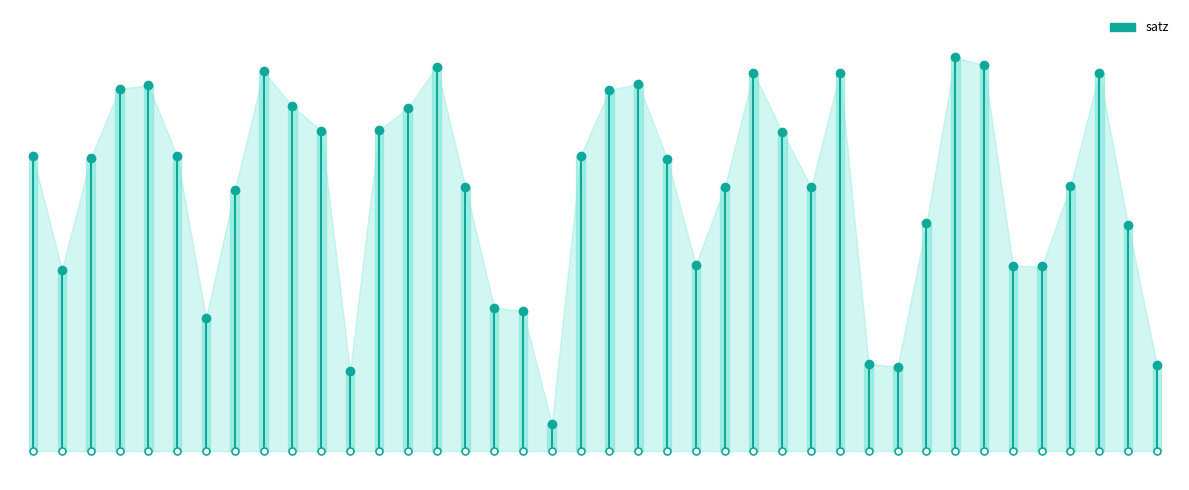

Approximately how many times larger is the value at 16 compared to 20?

0.5